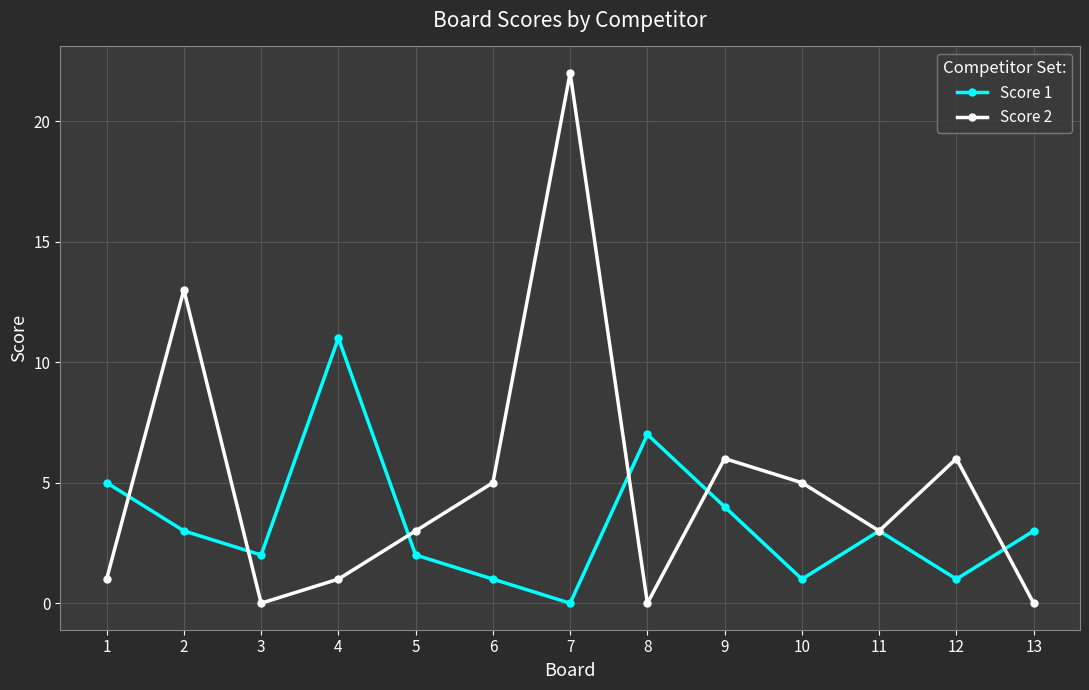

Reading left to right, list all the values displayed in this chart.

Score 1: 5	3	2	11	2	1	0	7	4	1	3	1	3
Score 2: 1	13	0	1	3	5	22	0	6	5	3	6	0